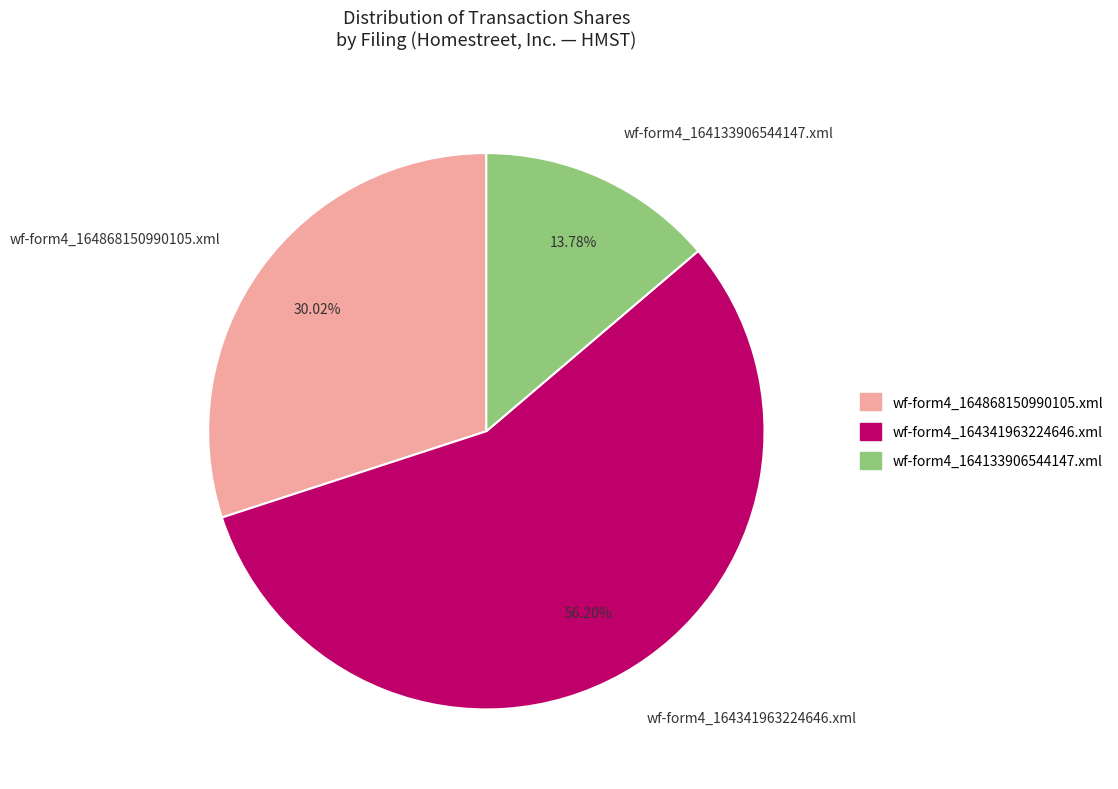

Is there any slice that represents more than half of the pie?

Yes